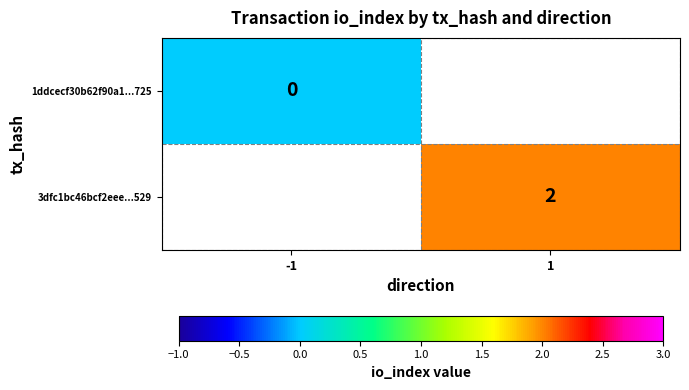

Which category has the highest value across all series?

1